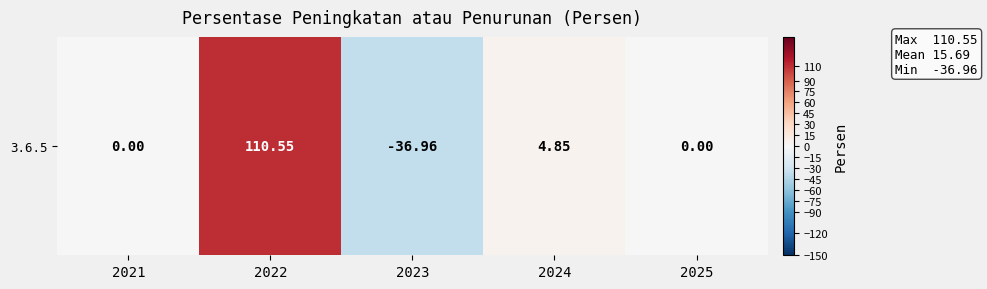

Where is the data nearest to the value 36?

2024